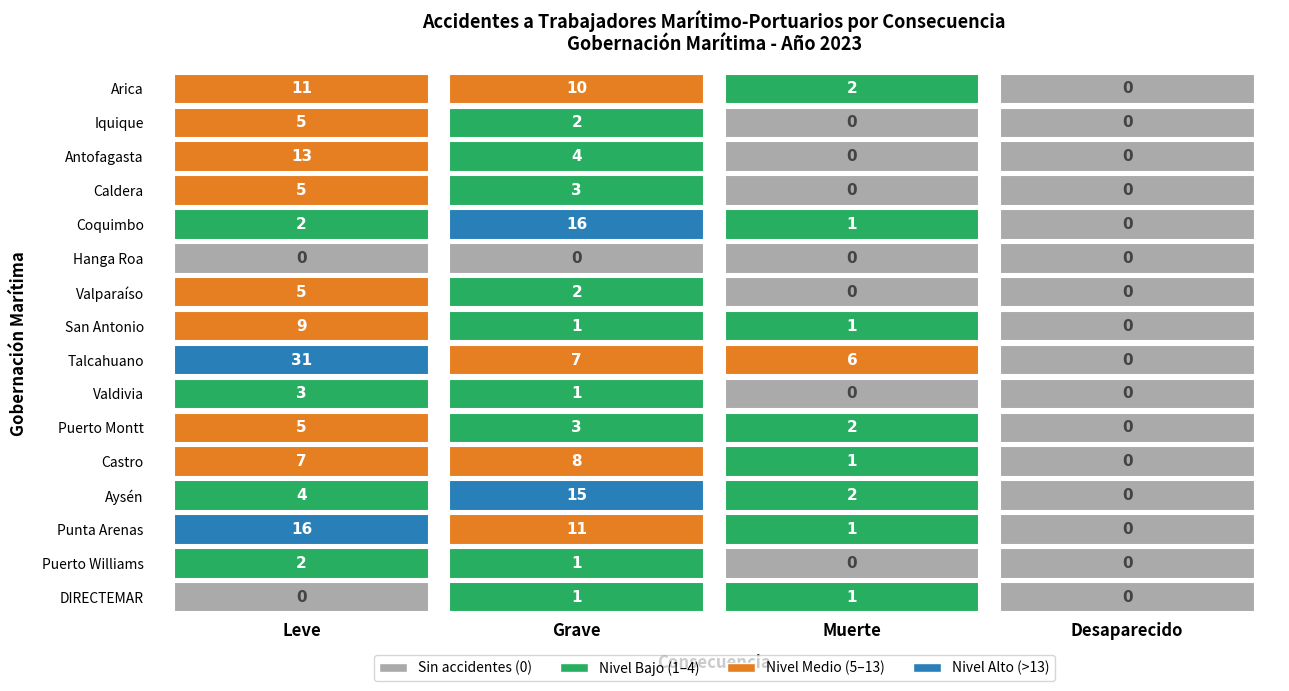

What is the average value of the Iquique series?

2